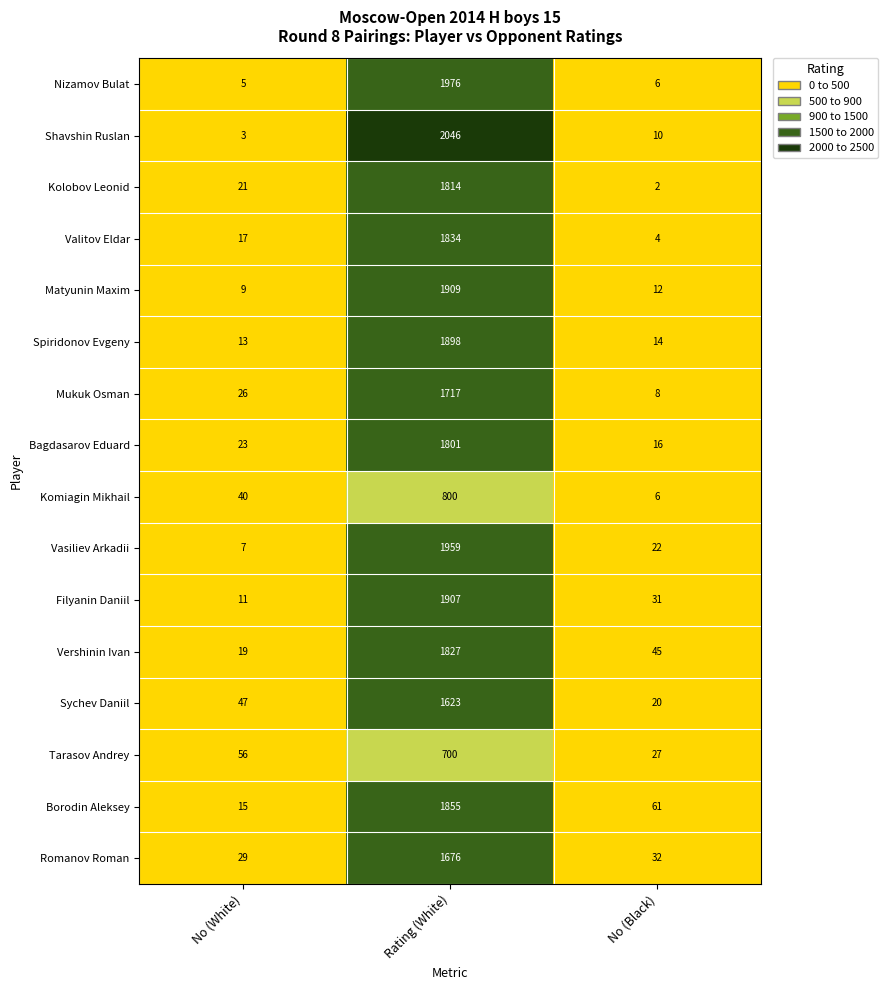

At Rating (White), list the series in order from largest to smallest.

Shavshin Ruslan, Nizamov Bulat, Vasiliev Arkadii, Matyunin Maxim, Filyanin Daniil, Spiridonov Evgeny, Borodin Aleksey, Valitov Eldar, Vershinin Ivan, Kolobov Leonid, Bagdasarov Eduard, Mukuk Osman, Romanov Roman, Sychev Daniil, Komiagin Mikhail, Tarasov Andrey